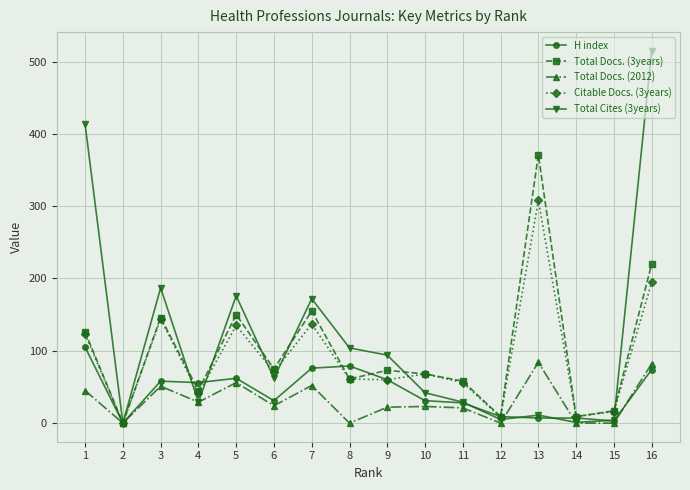

The Total Docs. (3years) series shows 99 at 7. True or false?

False